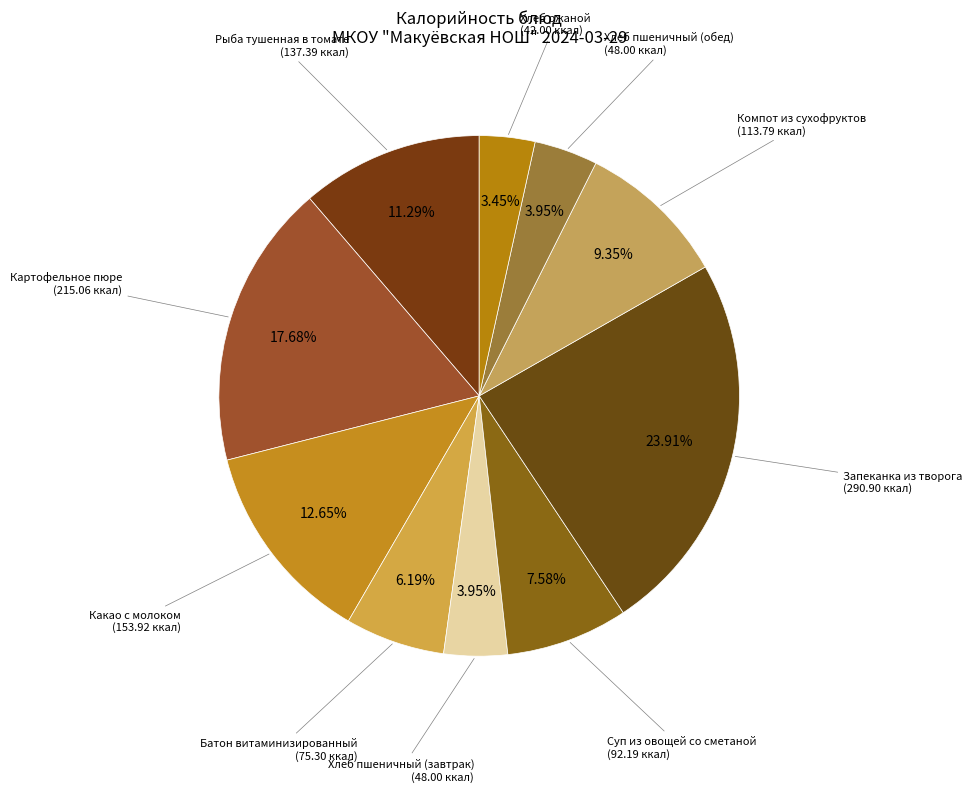

Count the number of slices in the pie.

10